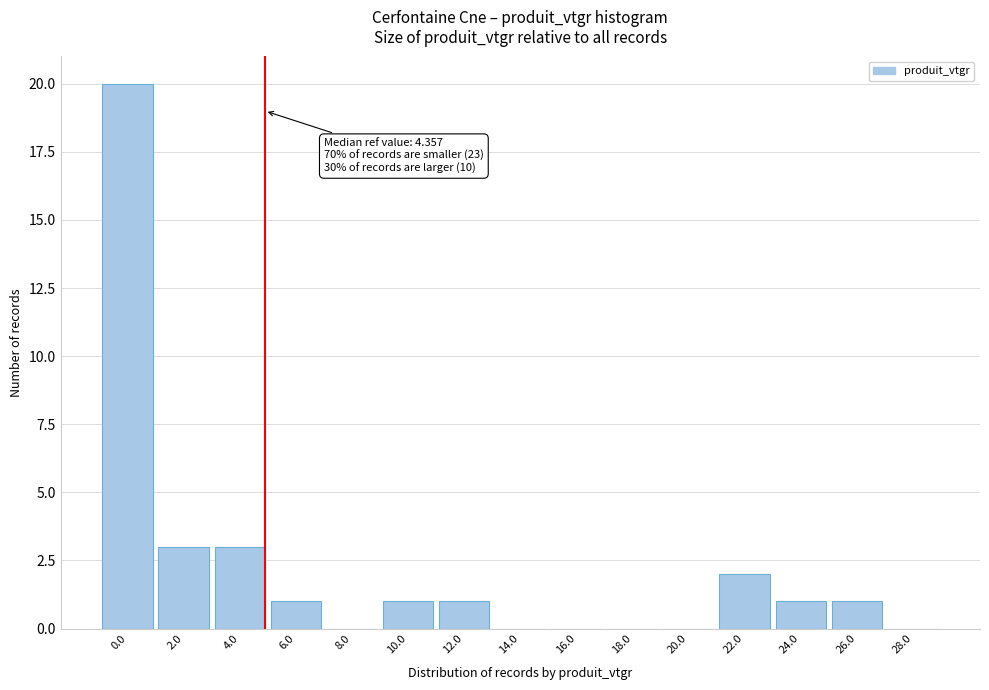

Reading left to right, what are all the values shown in this chart?

0.0=20	2.0=3	4.0=3	6.0=1	8.0=0	10.0=1	12.0=1	14.0=0	16.0=0	18.0=0	20.0=0	22.0=2	24.0=1	26.0=1	28.0=0